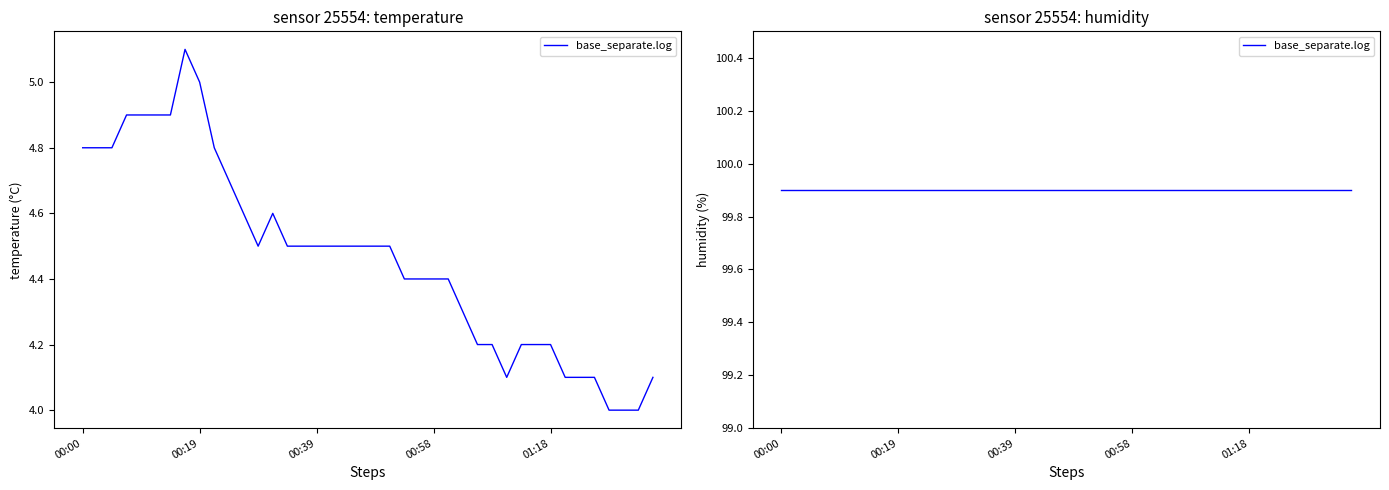

What is the change in value from 00:41 to 01:01?

-0.1